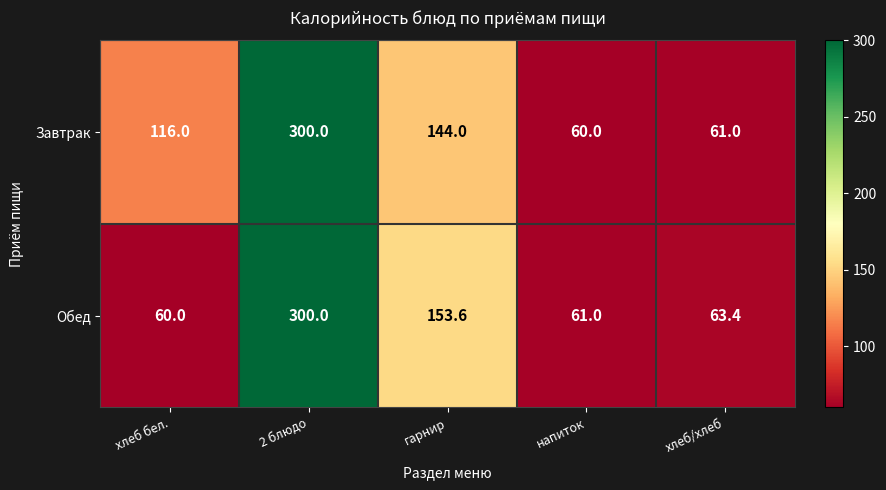

What is the sum of the Обед values at напиток and хлеб/хлеб?

124.4